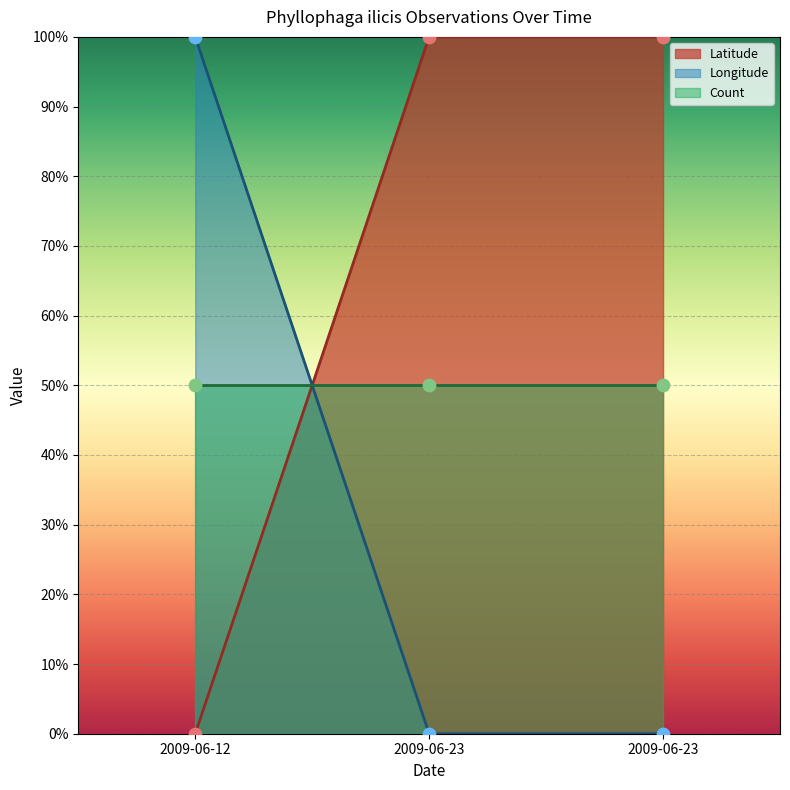

At which category is the sum across all series the highest?

2009-06-12